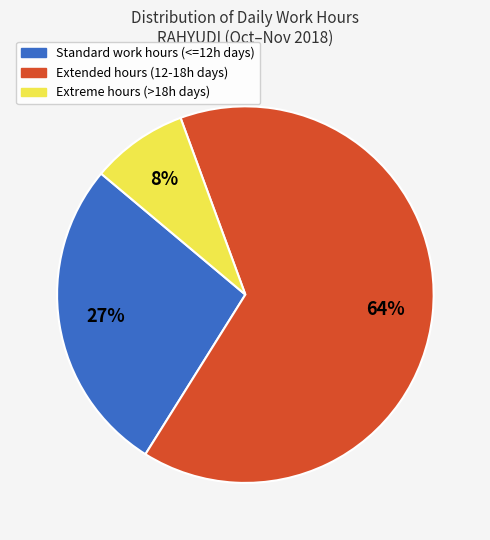

To the nearest percent, what is the average slice percentage?

33%